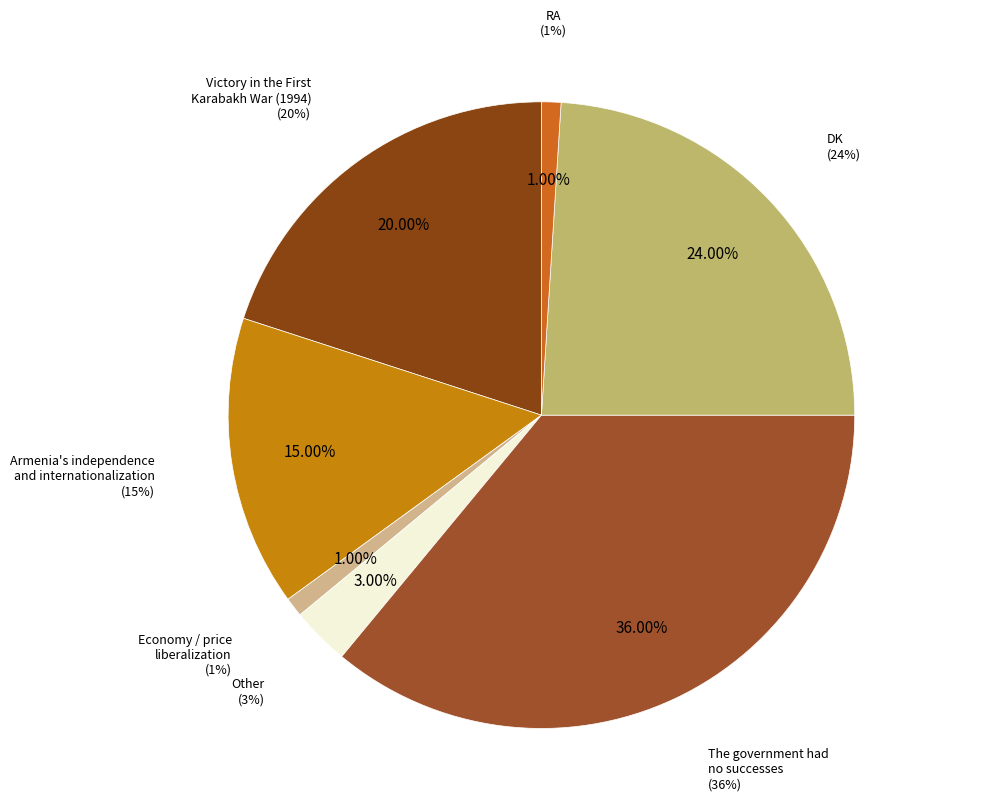

Is it true that Armenia's independence
and internationalization is 21% of the pie?

False